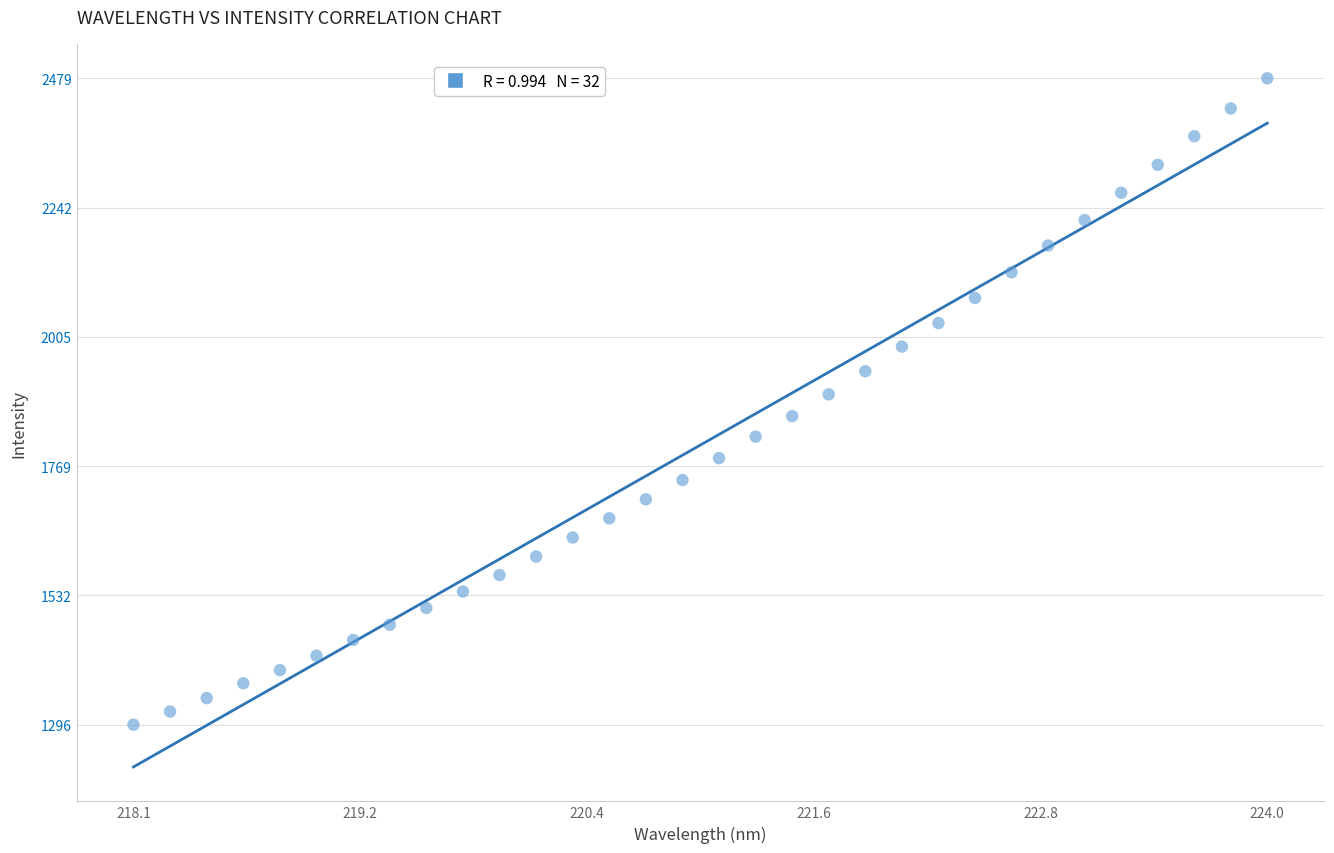

What is the range of Y values (max minus min)?

1183.0